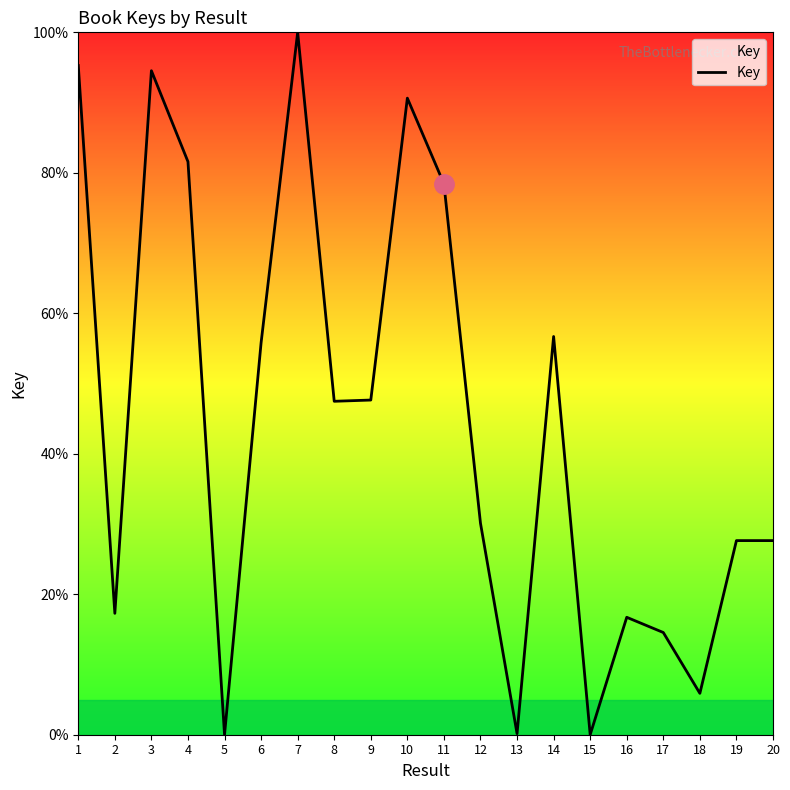

Is it true that the value at 19 is 14.7?

False